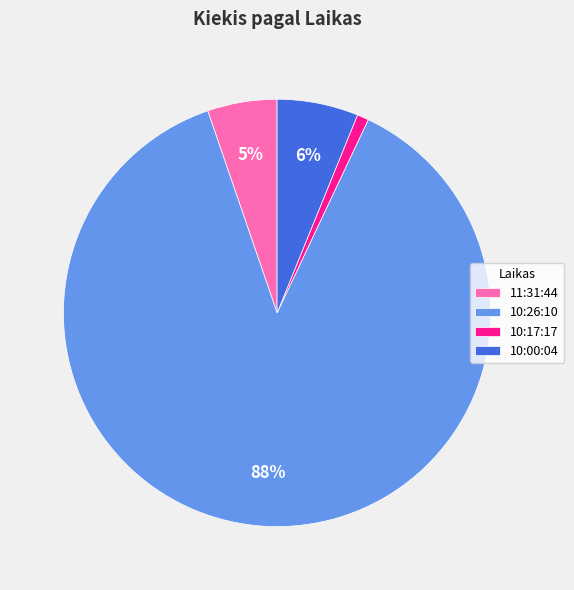

What is the smallest slice in the pie chart?

10:17:17